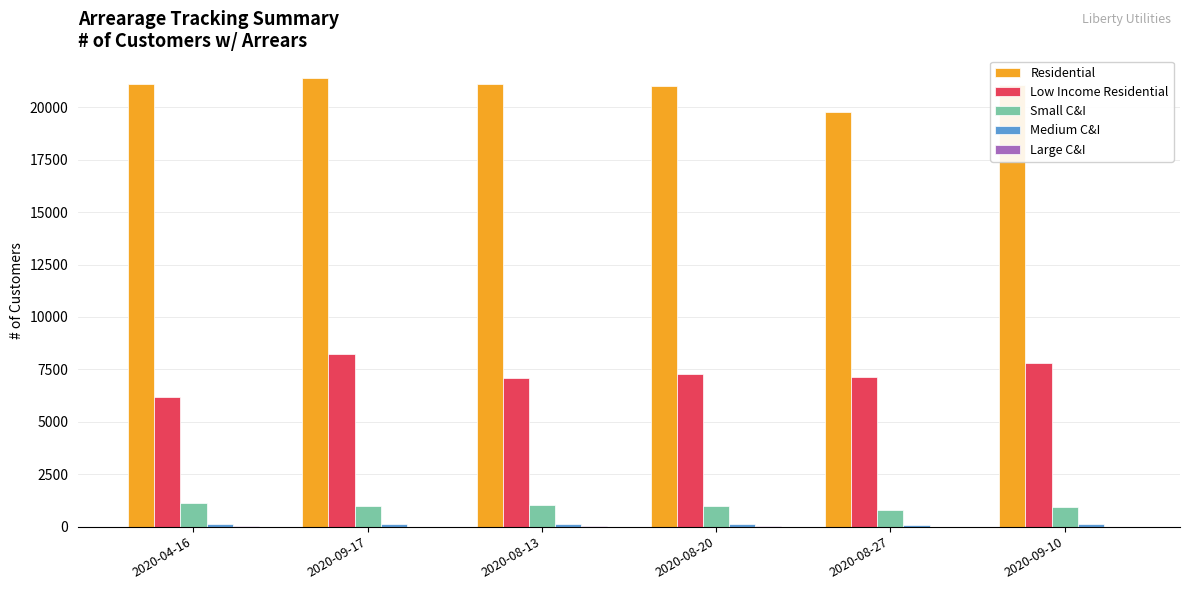

What is the maximum value shown in the chart?

21404